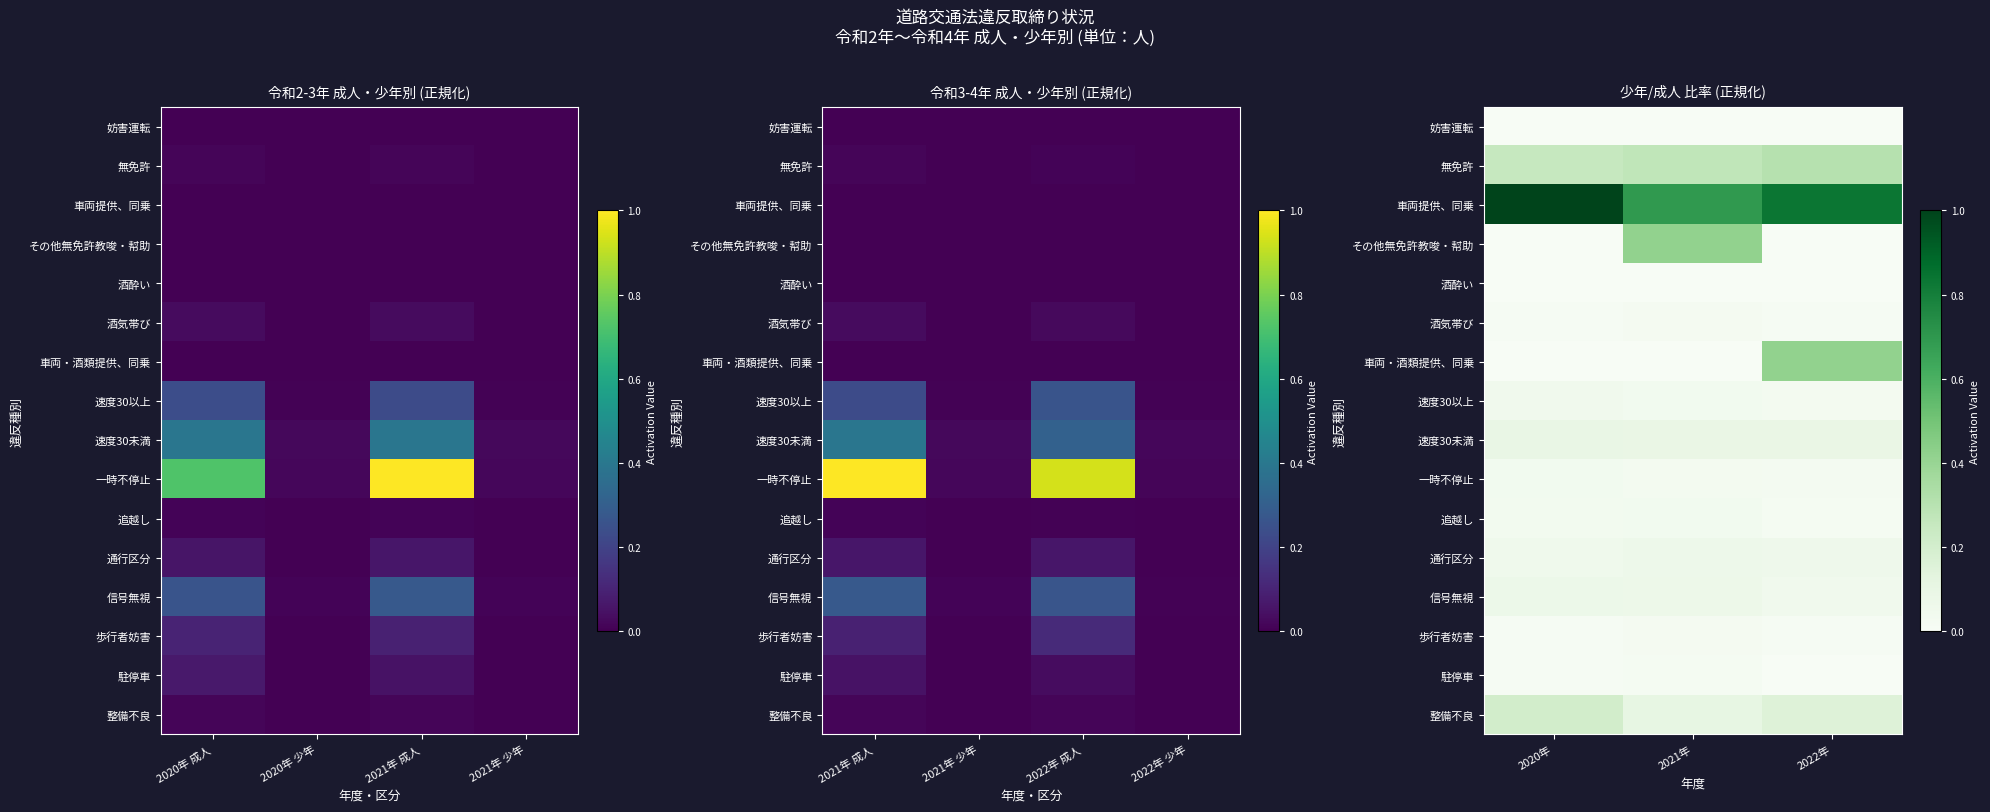

How many distinct data groups are displayed?

16